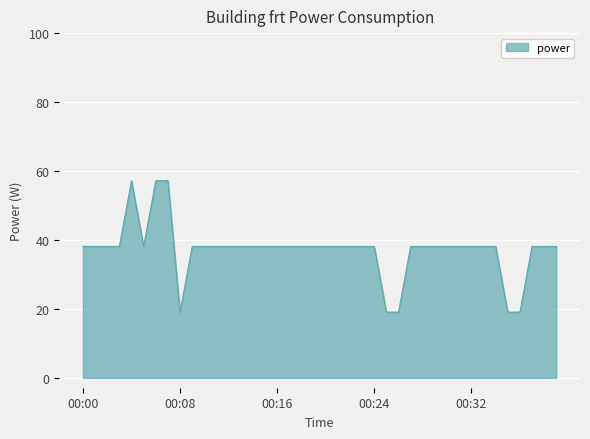

What is the difference between the maximum and minimum values?

38.1